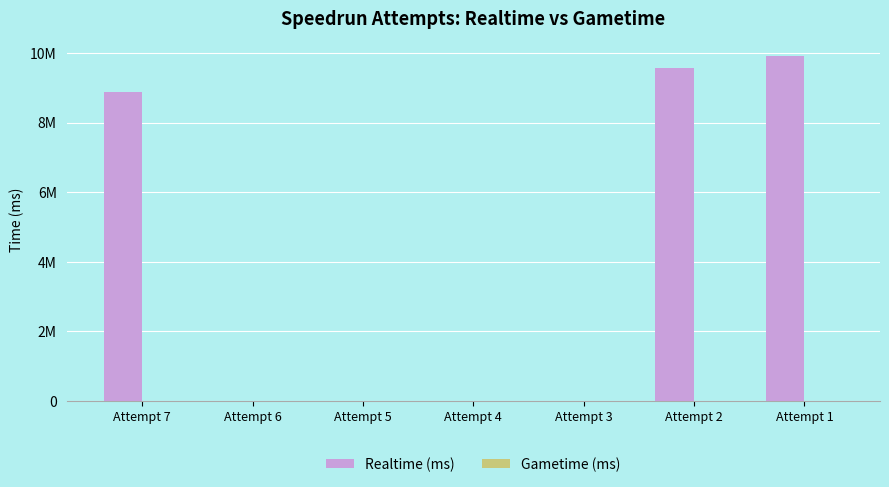

Reading left to right, list all the values displayed in this chart.

Realtime (ms): 8867480	0	0	0	0	9569971	9917331
Gametime (ms): 0	0	0	0	0	0	0